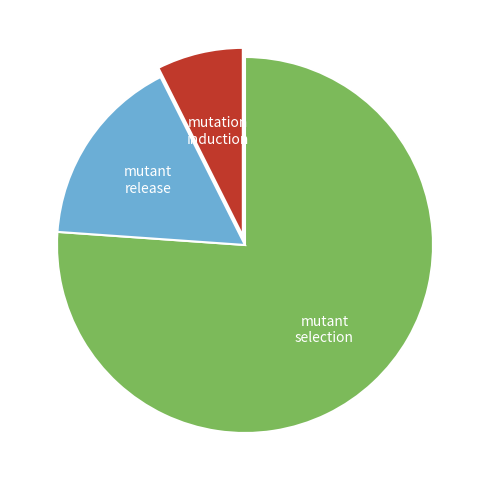

Rank the categories by value from lowest to highest.

mutation induction, mutant release, mutant selection